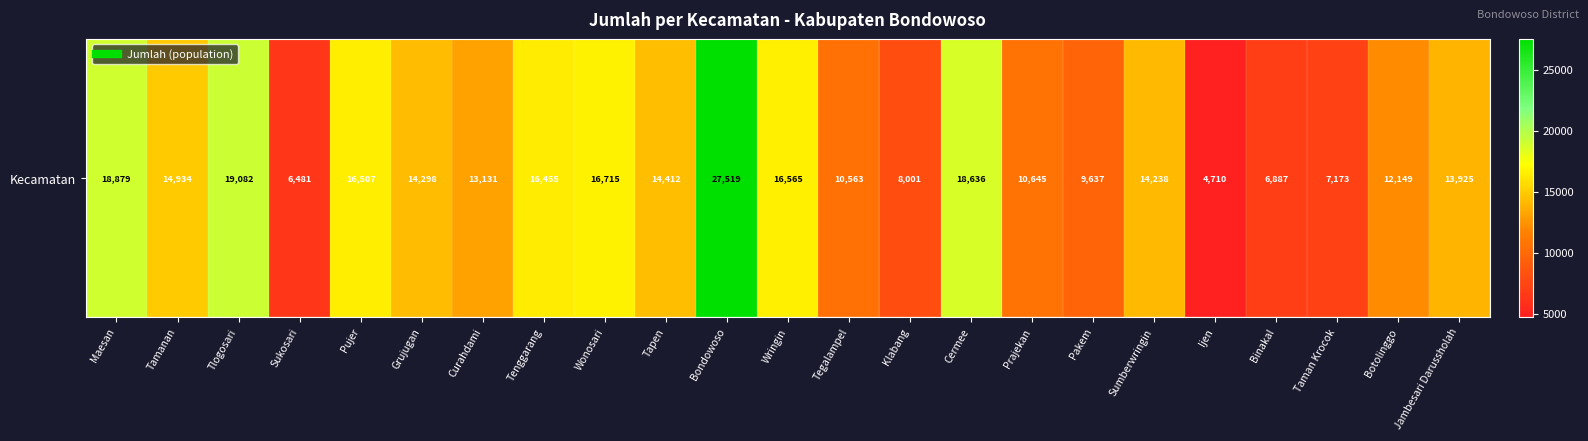

What is the difference between the maximum and second lowest values?

21038